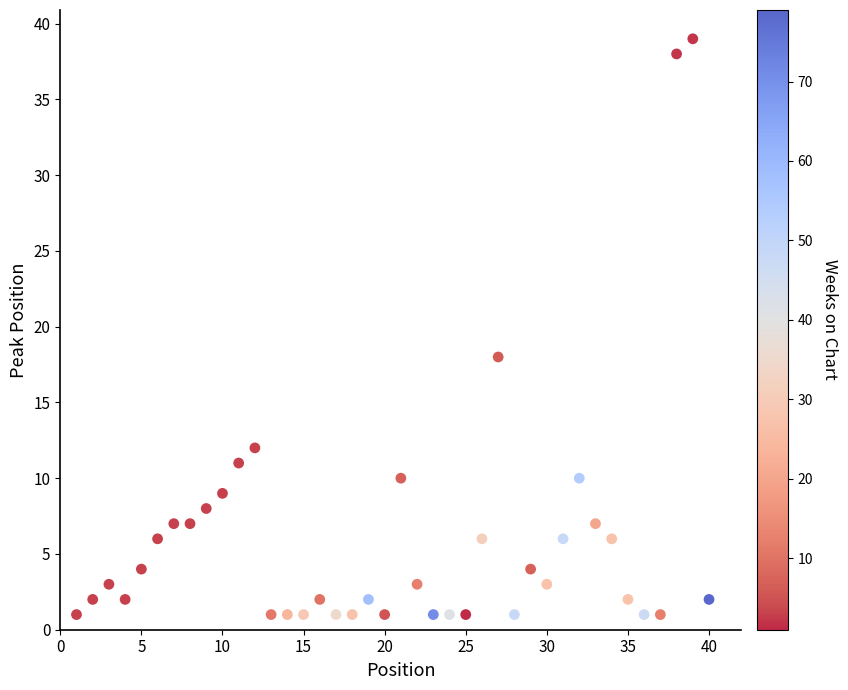

What is the range of X values (max minus min)?

39